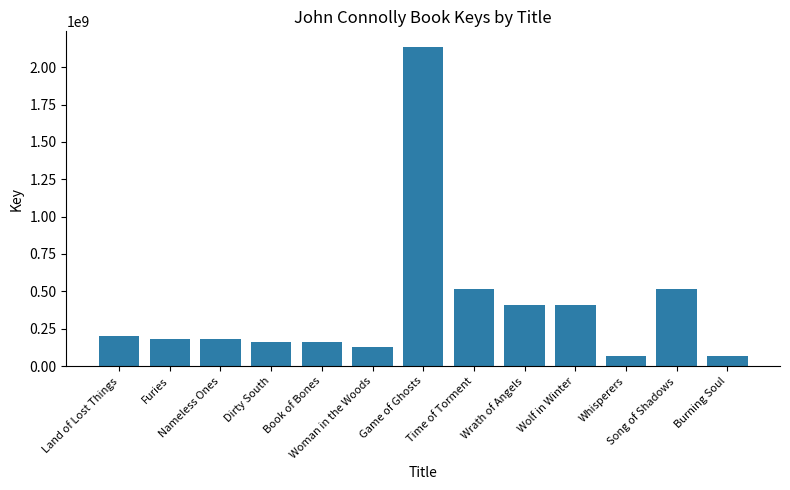

What is the value of the 6th bar from the left?

127585104